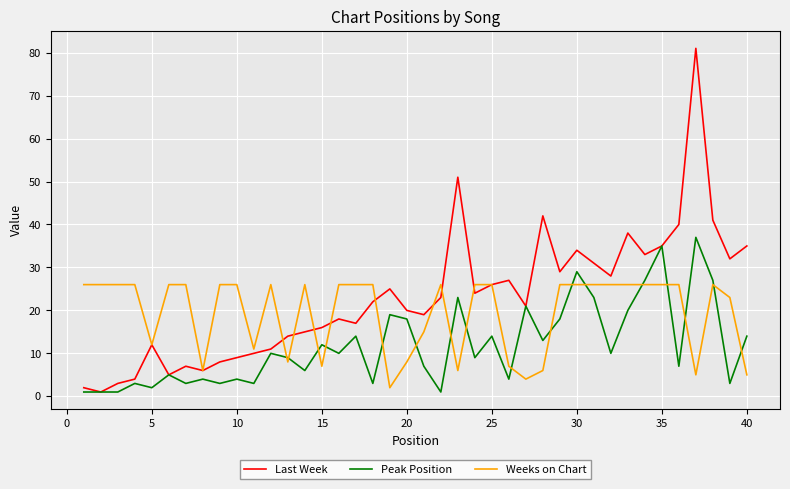

True or false: Last Week has more than 0 interior local peaks.

True